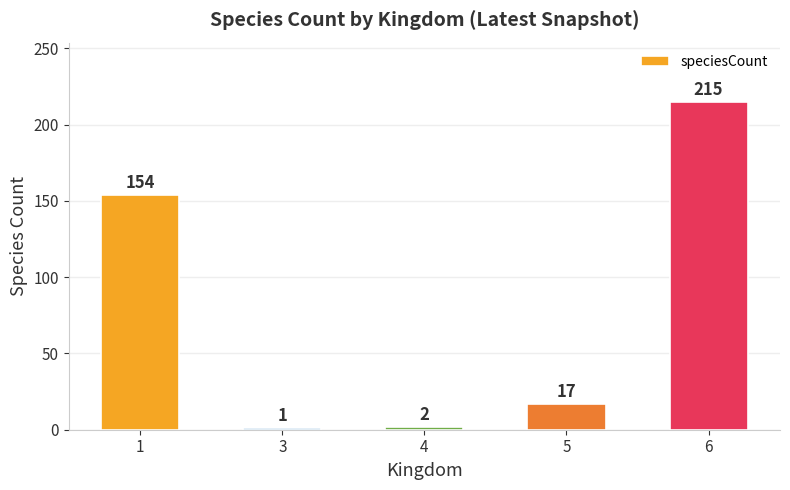

Does the chart contain any negative values?

No